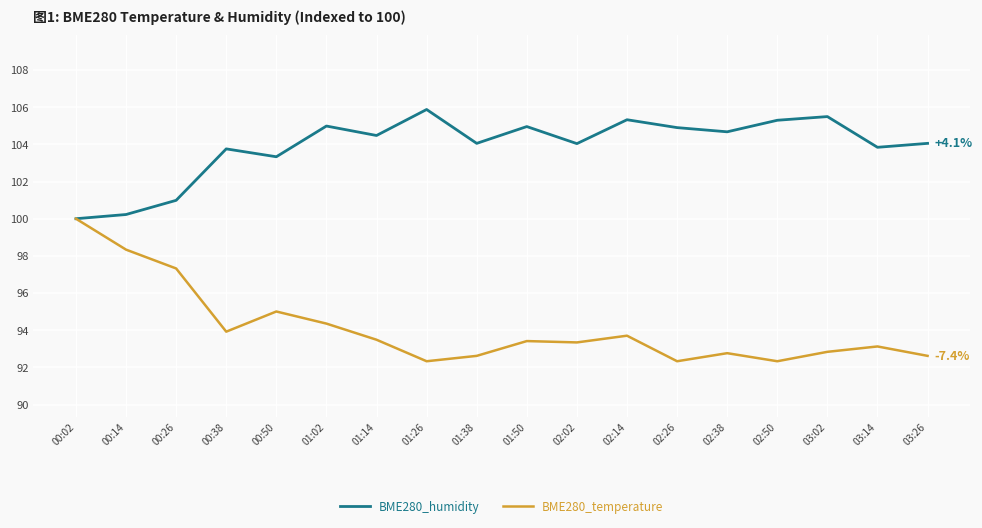

True or false: BME280_temperature has a value of 93.1 at 03:14.

True